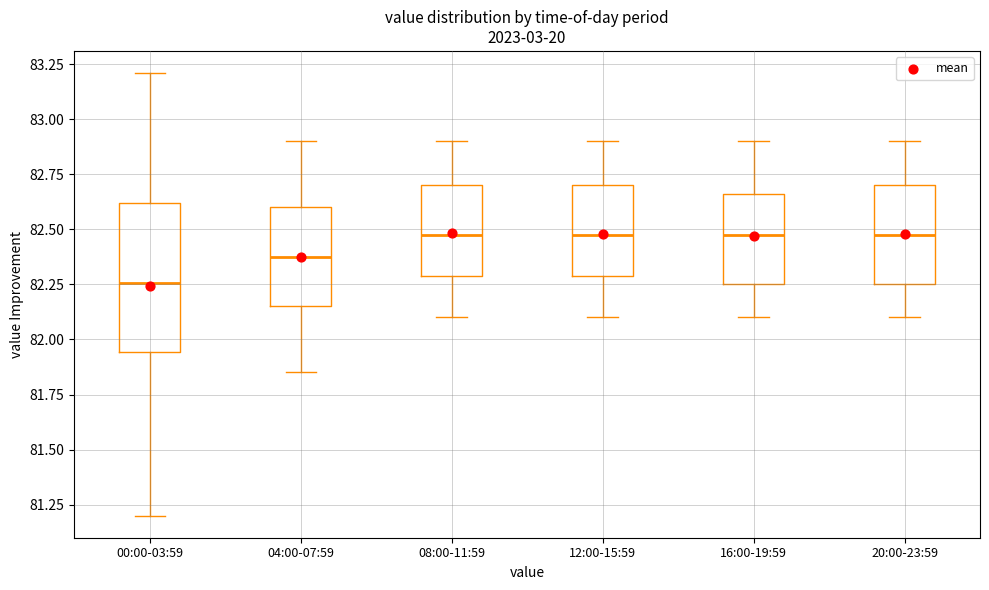

Reading left to right, transcribe this box plot: for each box, give where its median line is, the range the box spans, and where its two whiskers end, as read against the y-axis. The values are not printed on the chart, so give them approximately, as read against the axis.

00:00-03:59: median 82.25, box 81.95 to 82.60, whiskers 81.20 to 83.20
04:00-07:59: median 82.40, box 82.15 to 82.60, whiskers 81.85 to 82.90
08:00-11:59: median 82.50, box 82.30 to 82.70, whiskers 82.10 to 82.90
12:00-15:59: median 82.50, box 82.30 to 82.70, whiskers 82.10 to 82.90
16:00-19:59: median 82.50, box 82.25 to 82.65, whiskers 82.10 to 82.90
20:00-23:59: median 82.50, box 82.25 to 82.70, whiskers 82.10 to 82.90